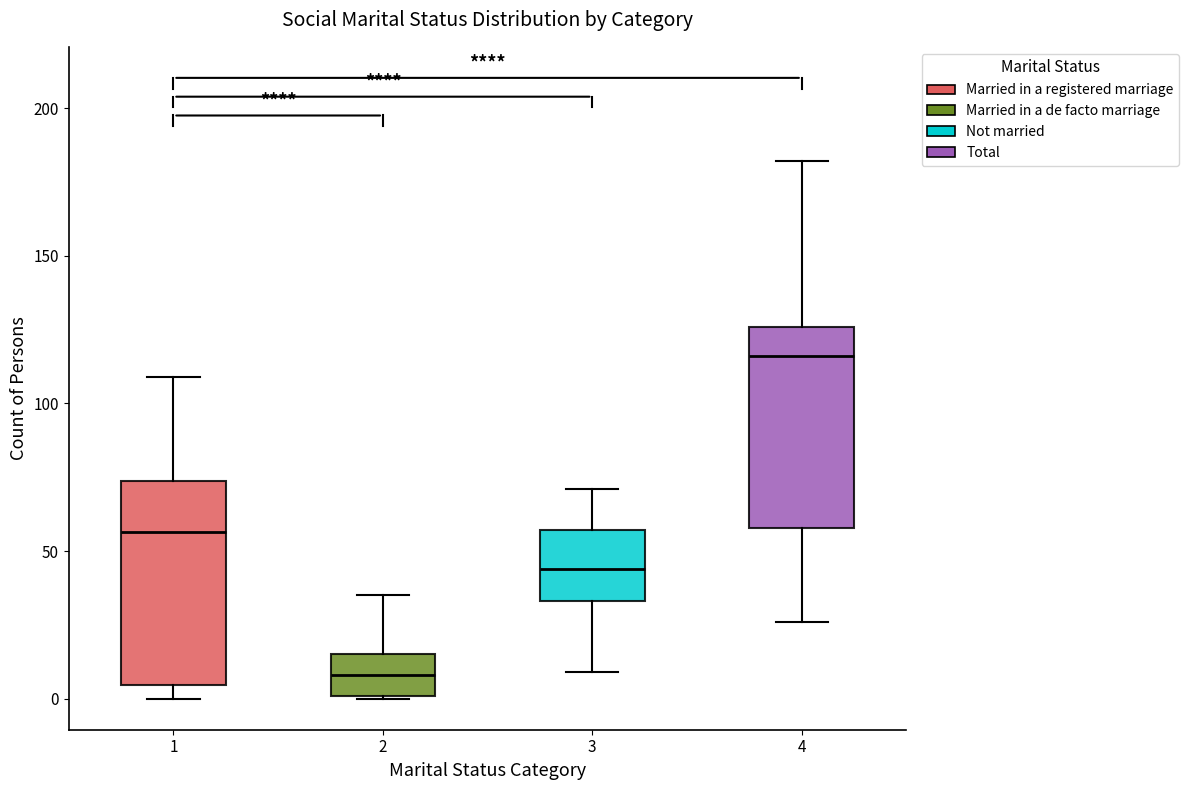

Where does the lower whisker of the box at x = 4 end on the y-axis? The values are not printed on the chart, so give them approximately, as read against the axis.

25